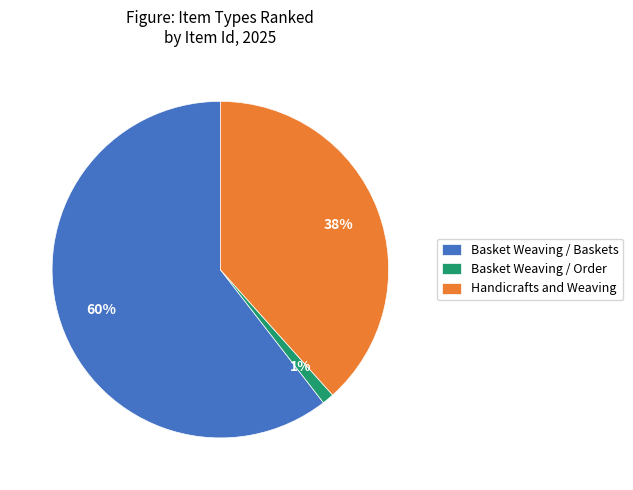

Is it true that Basket Weaving / Order is 11% of the pie?

False